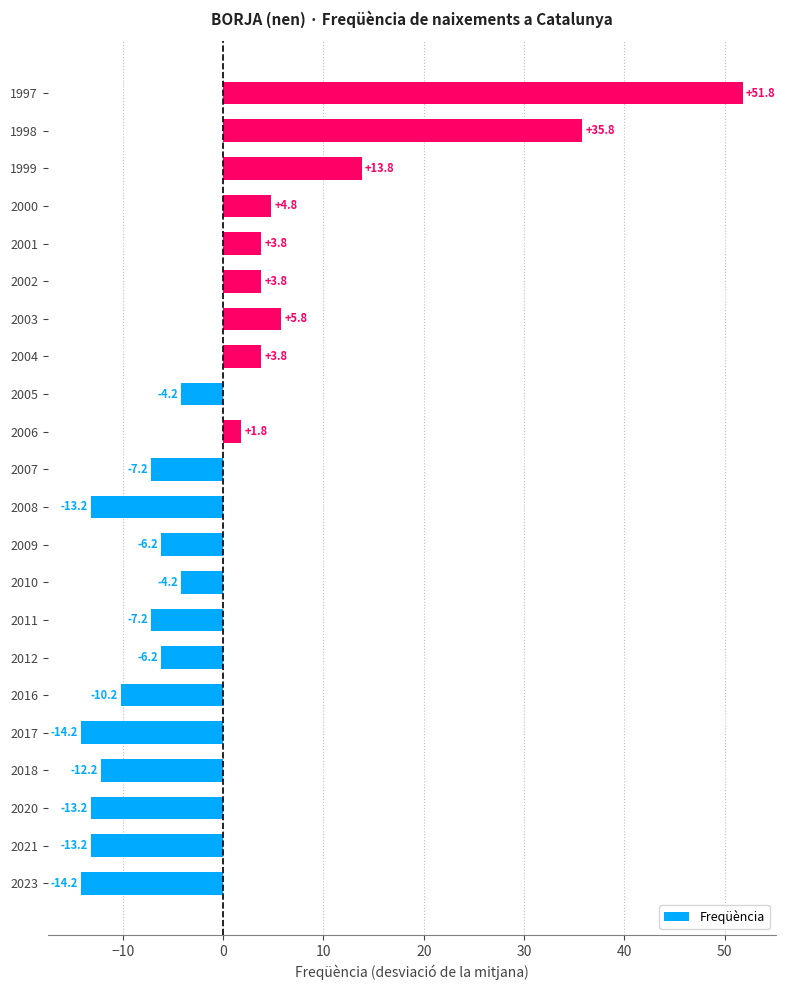

Which category has the highest value across all series?

1997